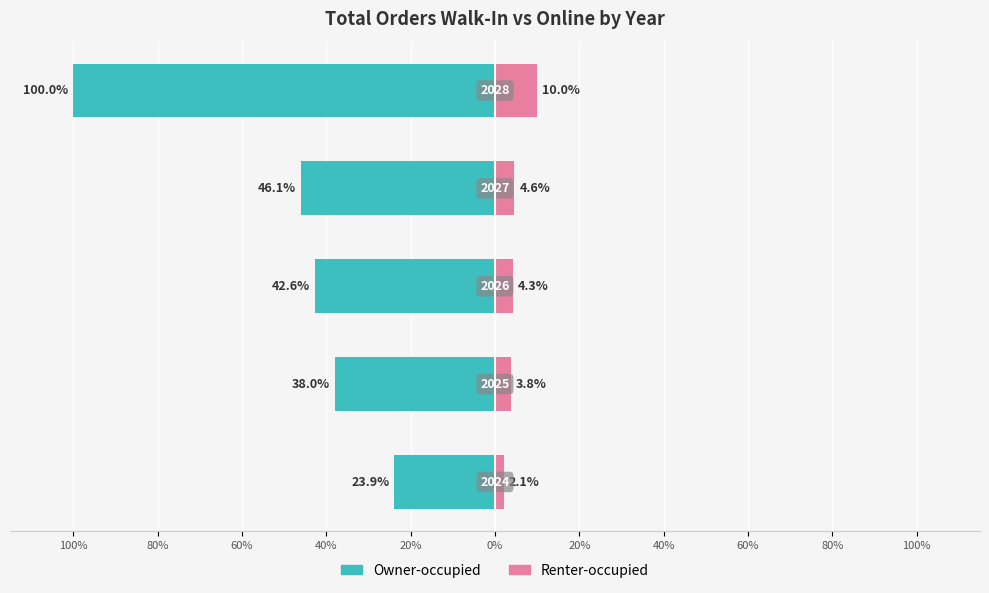

What are all the series names shown in the legend?

Owner-occupied, Renter-occupied